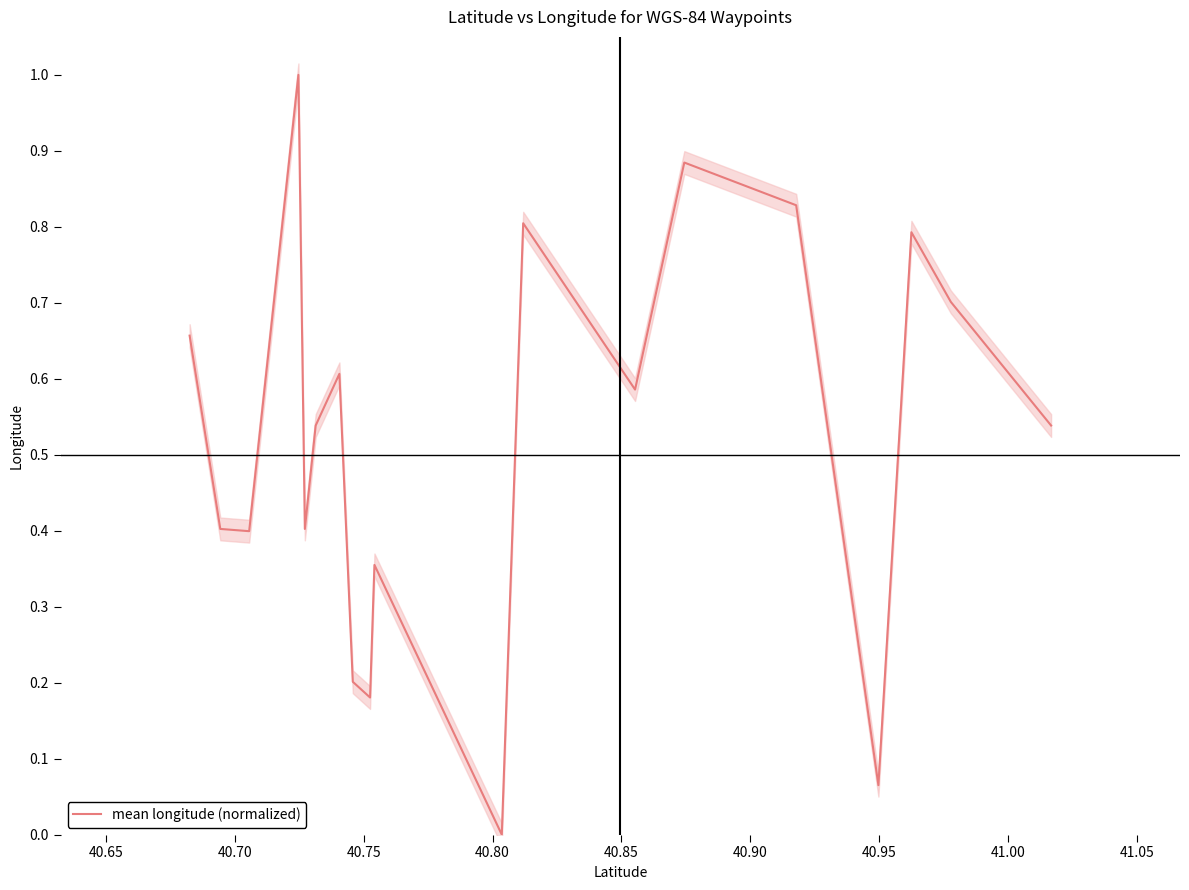

What is the value of the 13th point from the left?

0.8